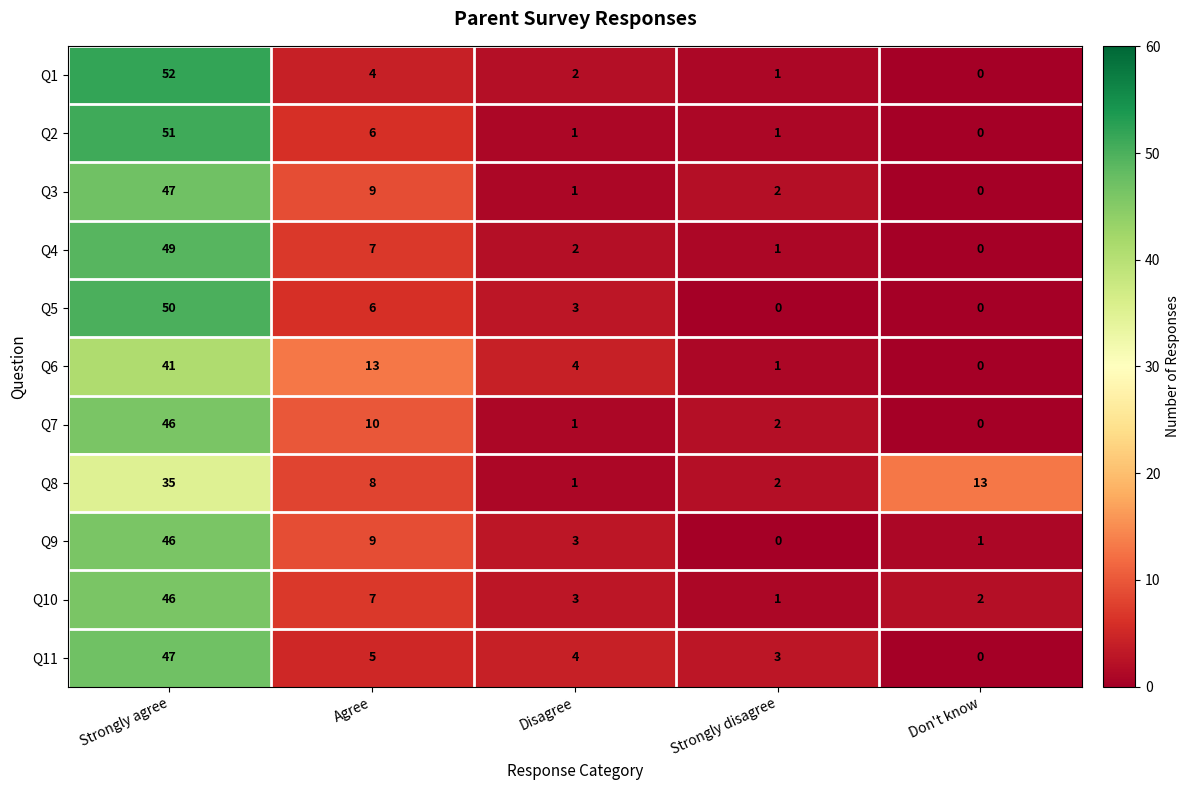

What is the greatest value displayed?

52